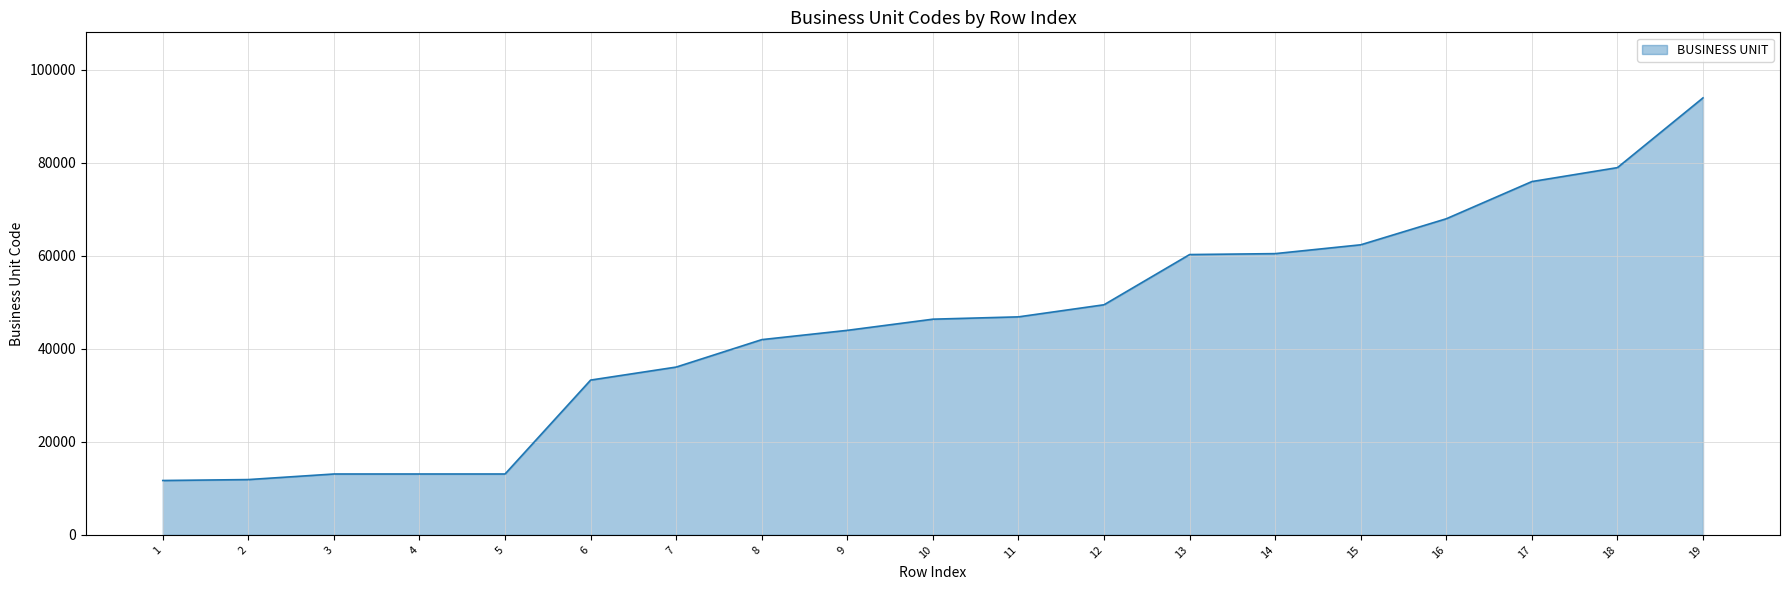

Which has a higher value, 15 or 1?

15